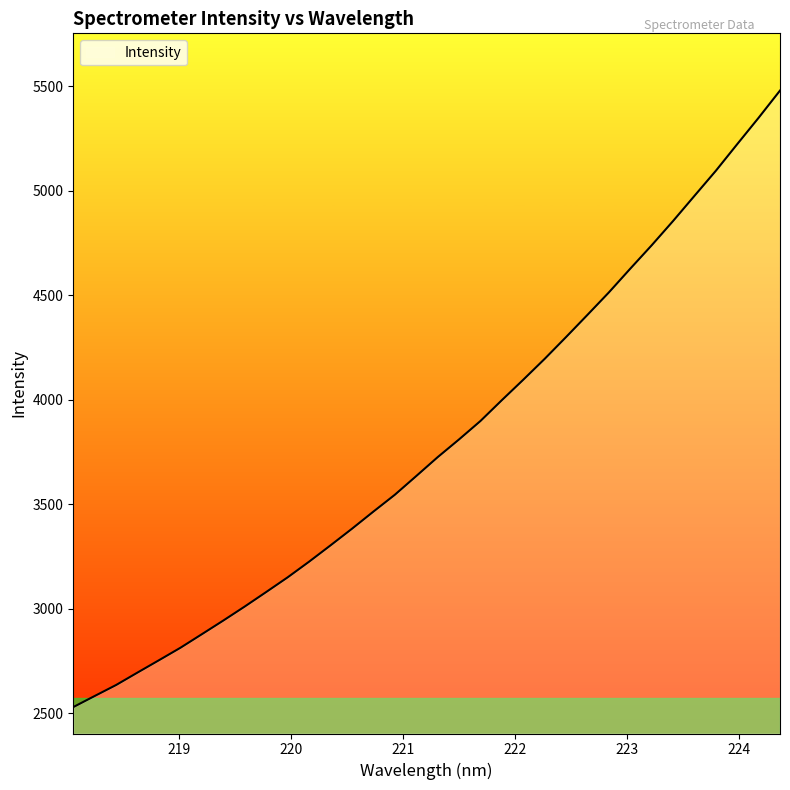

Does the chart display data point markers on the line(s)?

No